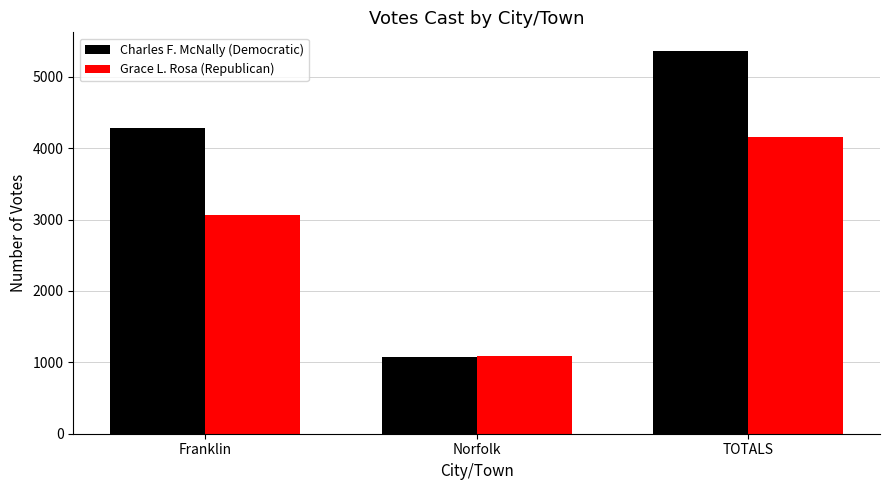

What is the difference between the Grace L. Rosa (Republican) values at TOTALS and Franklin?

1094